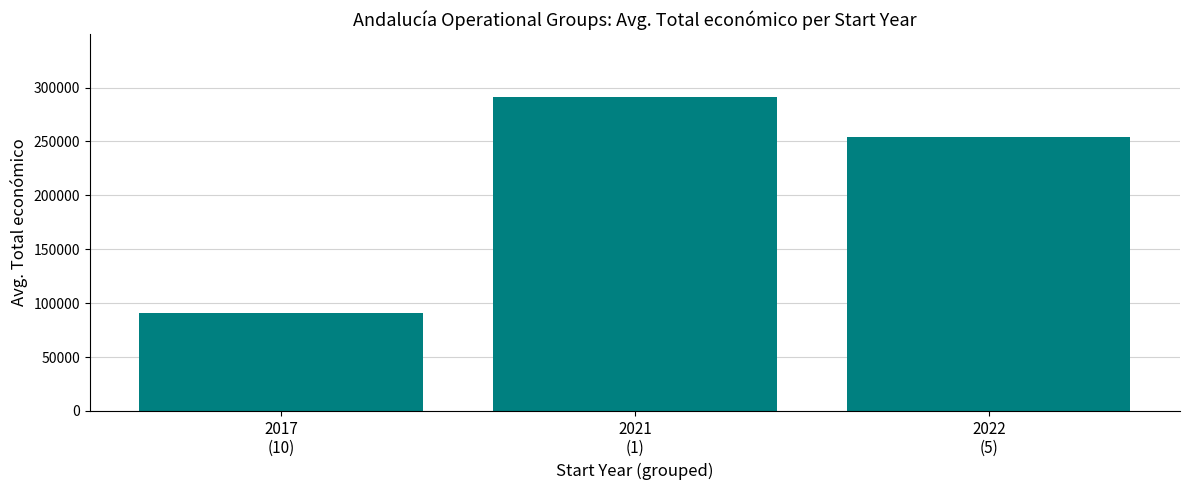

Is it true that the value at 2021
(1) is 109683.3?

False